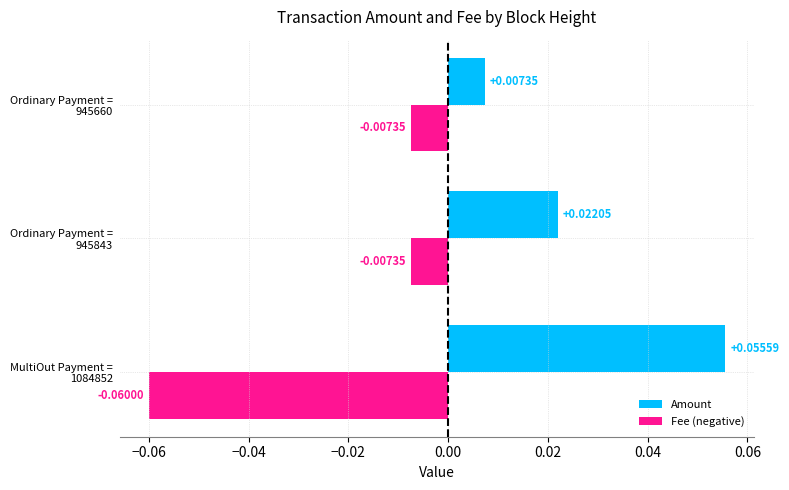

Which series has the largest total across all categories?

Amount